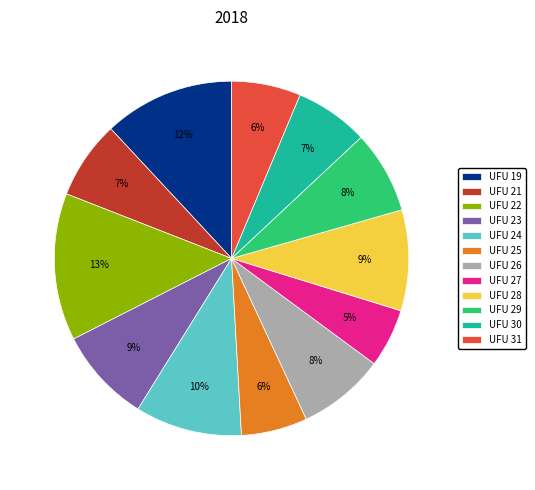

How many segments does this pie chart have?

12